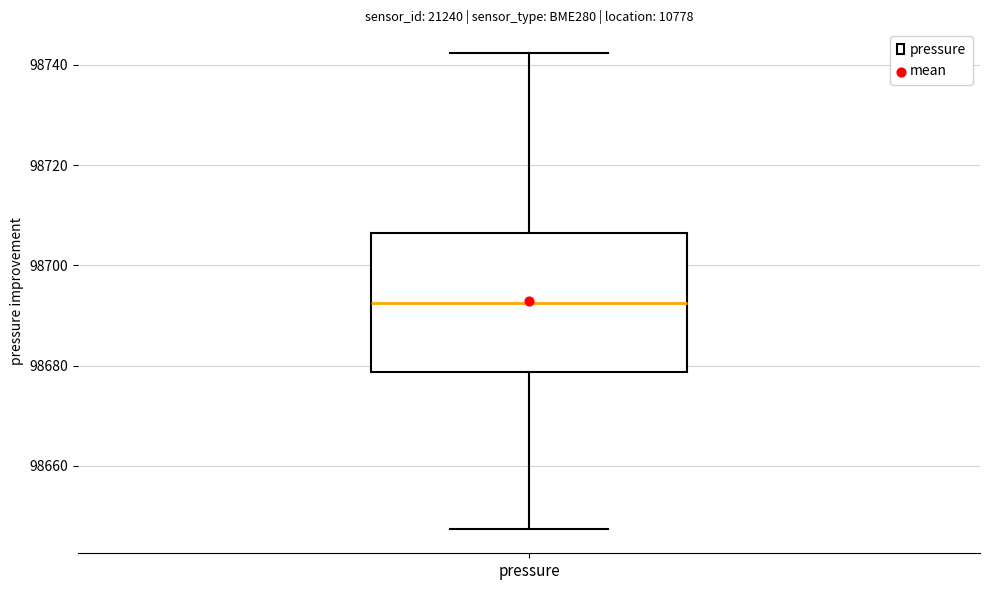

Where is the upper edge of the box for pressure on the y-axis? The values are not printed on the chart, so give them approximately, as read against the axis.

98706